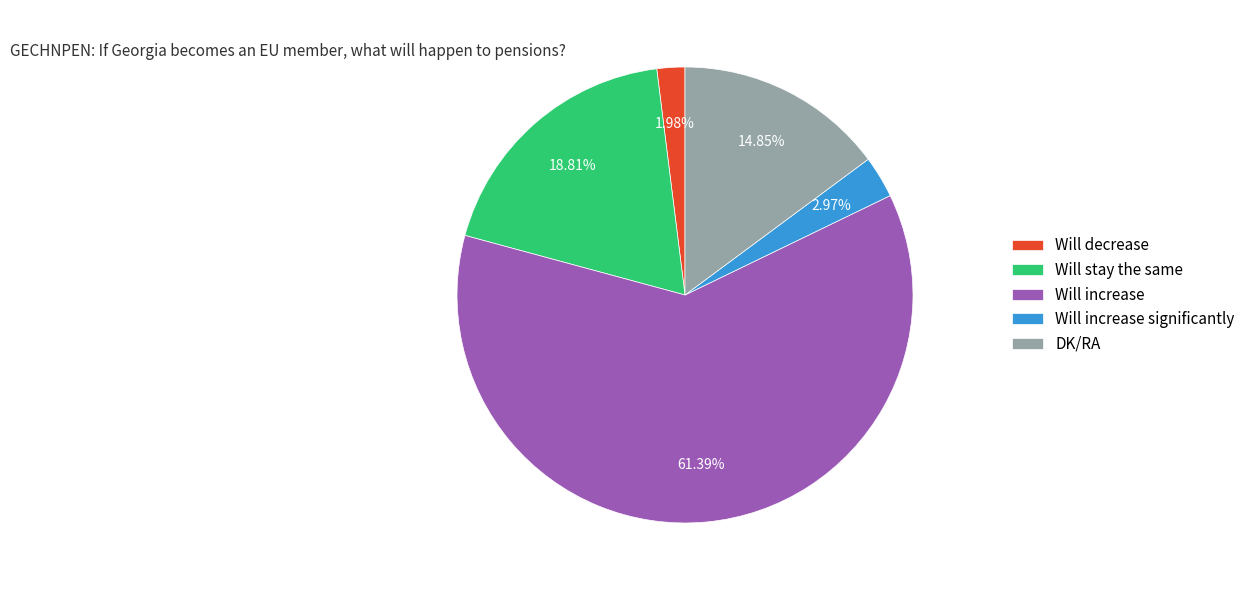

What is the total percentage of Will increase significantly and DK/RA?

17.8%